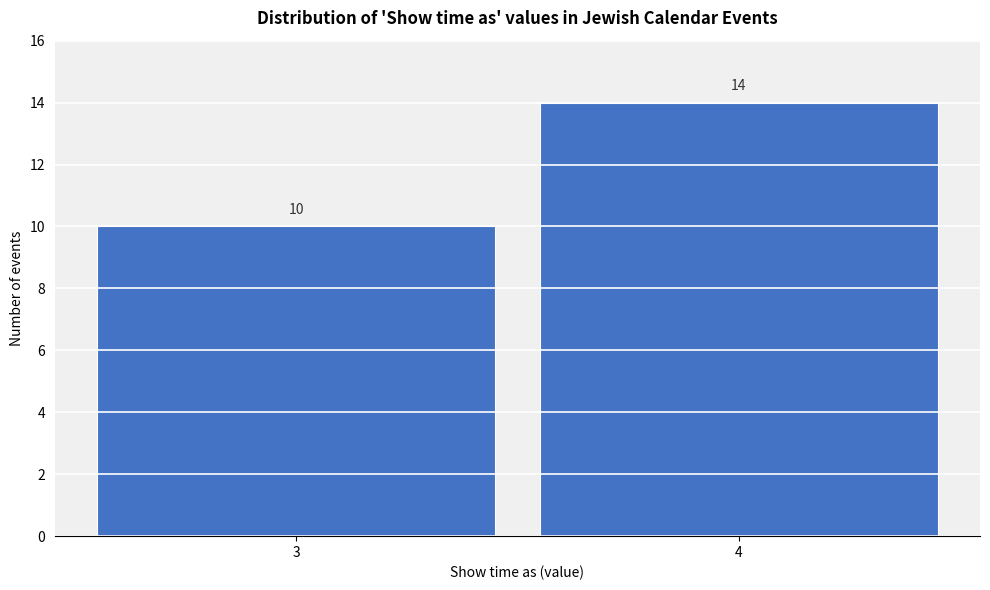

Reading left to right, list all the values displayed in this chart.

3=10	4=14